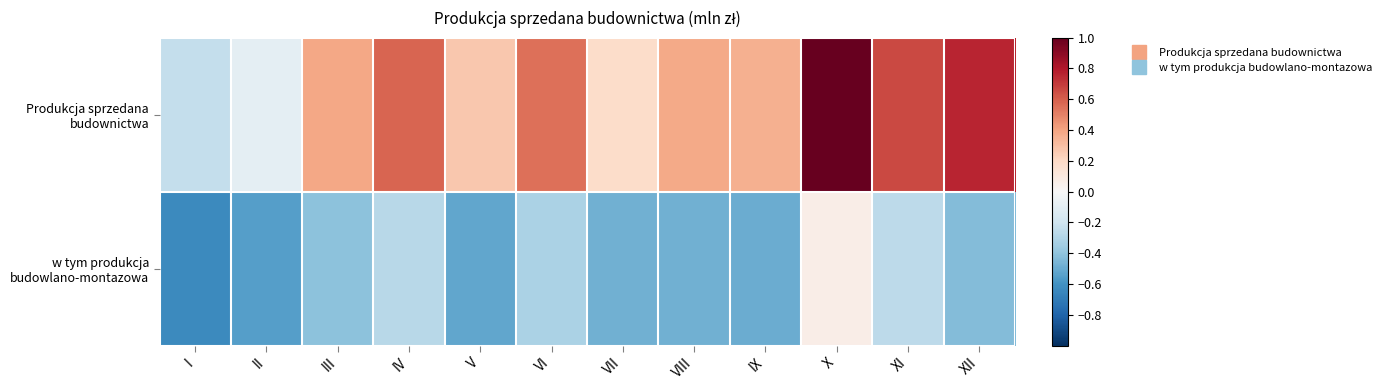

List the series in order of their peak value, highest first.

Produkcja sprzedana budownictwa, w tym produkcja budowlano-montazowa